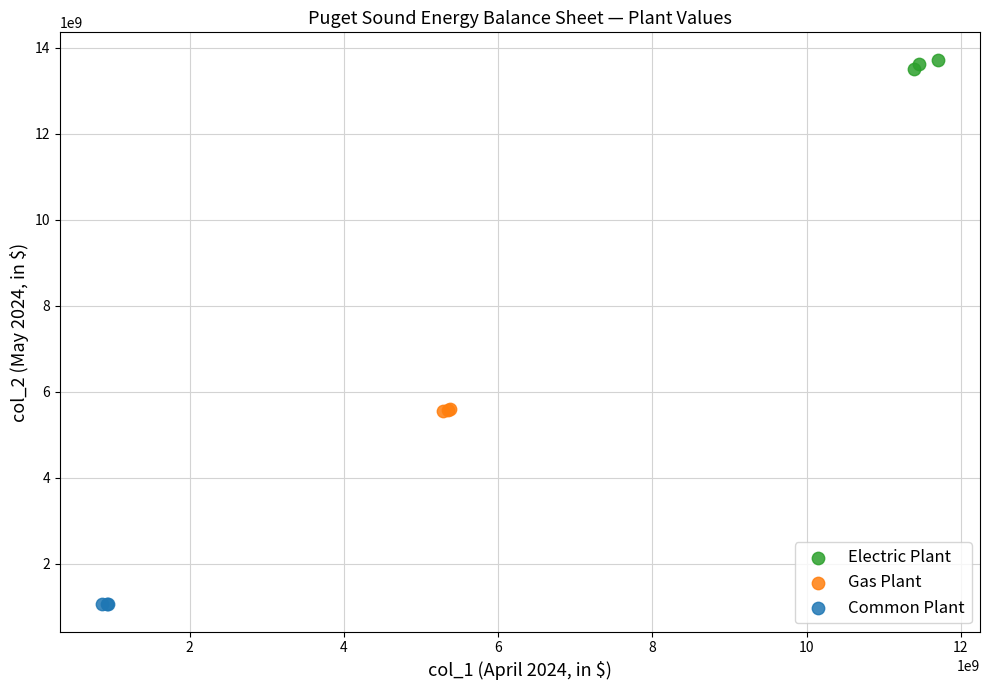

Which series reaches the minimum Y coordinate?

Common Plant